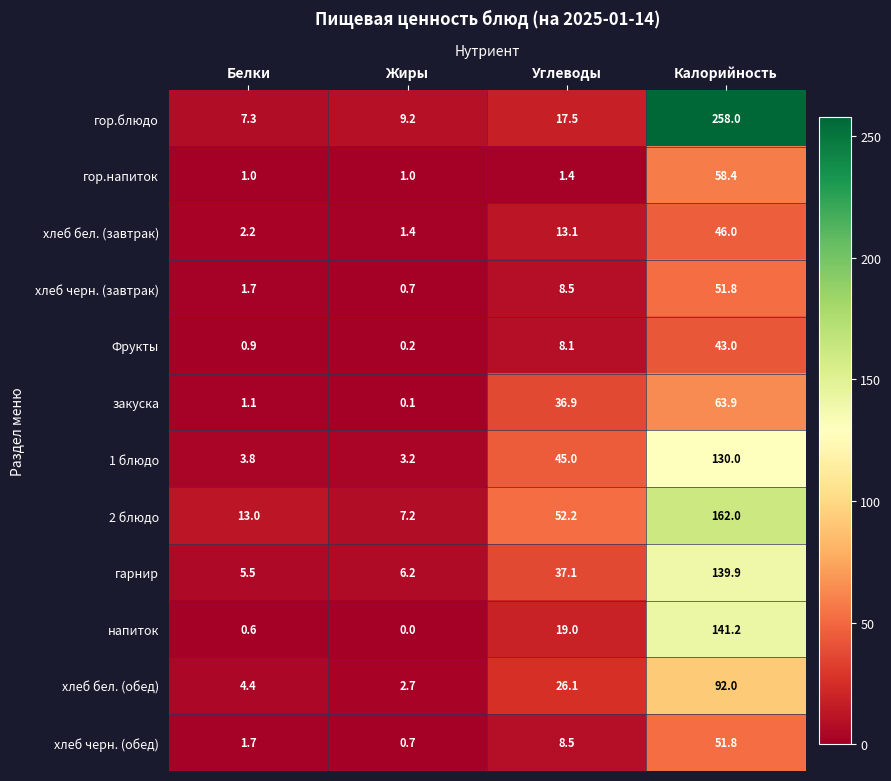

What is the sum of the хлеб черн. (обед) values at Калорийность and Углеводы?

60.3